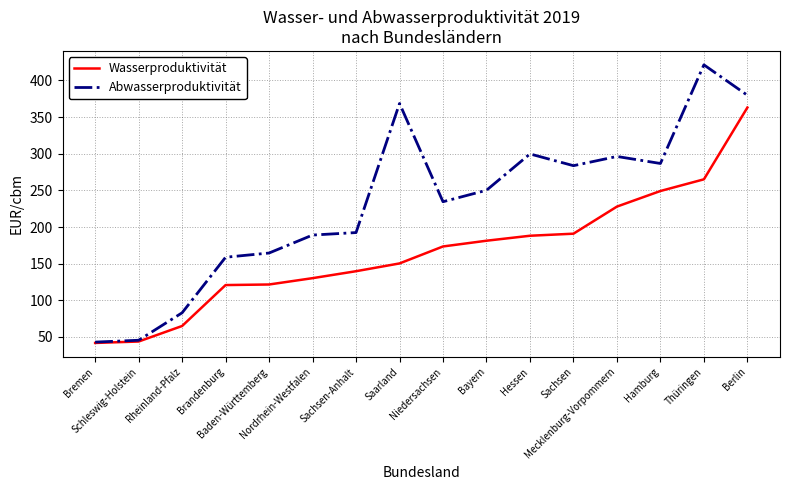

What is the greatest value displayed?

421.3